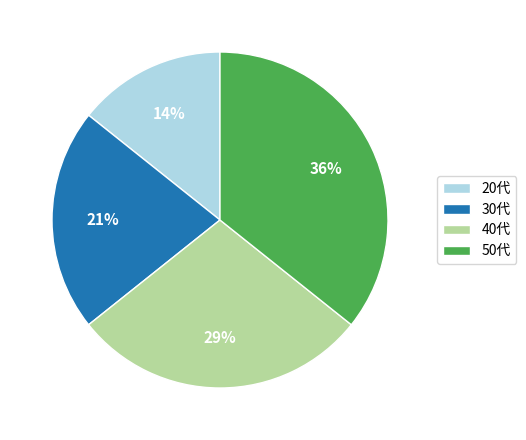

What is the largest slice in the pie chart?

50代